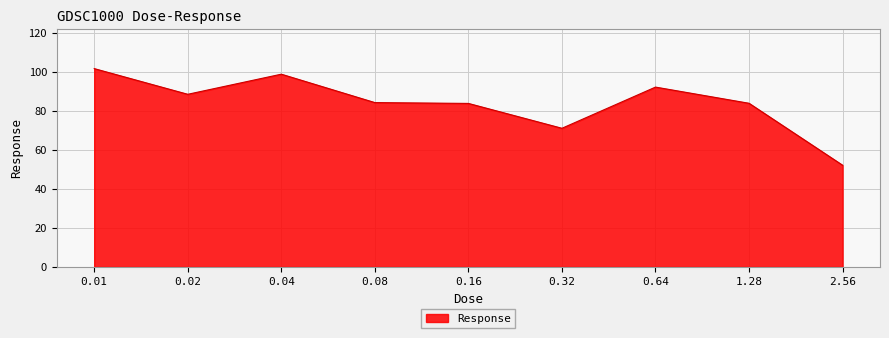

The value at 0.64 is 148.9. True or false?

False